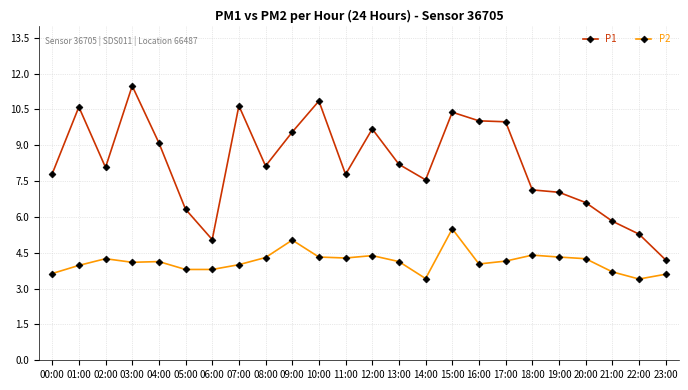

Which category has the highest value across all series?

03:00